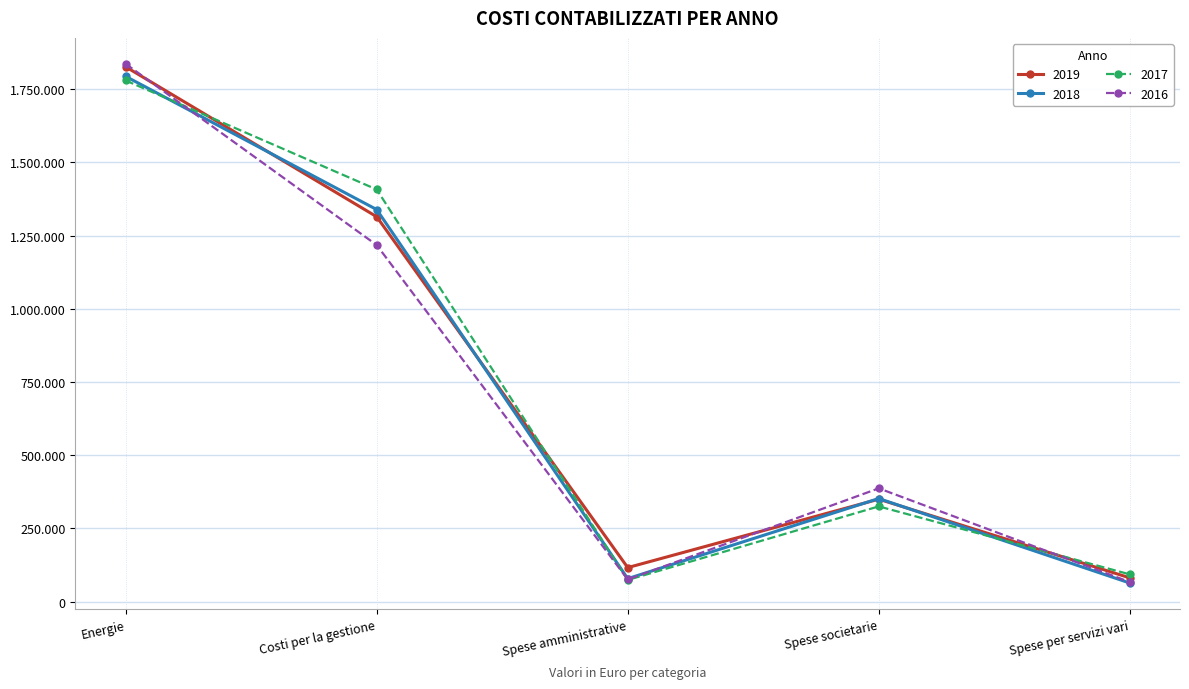

What are all the series names shown in the legend?

2019, 2018, 2017, 2016